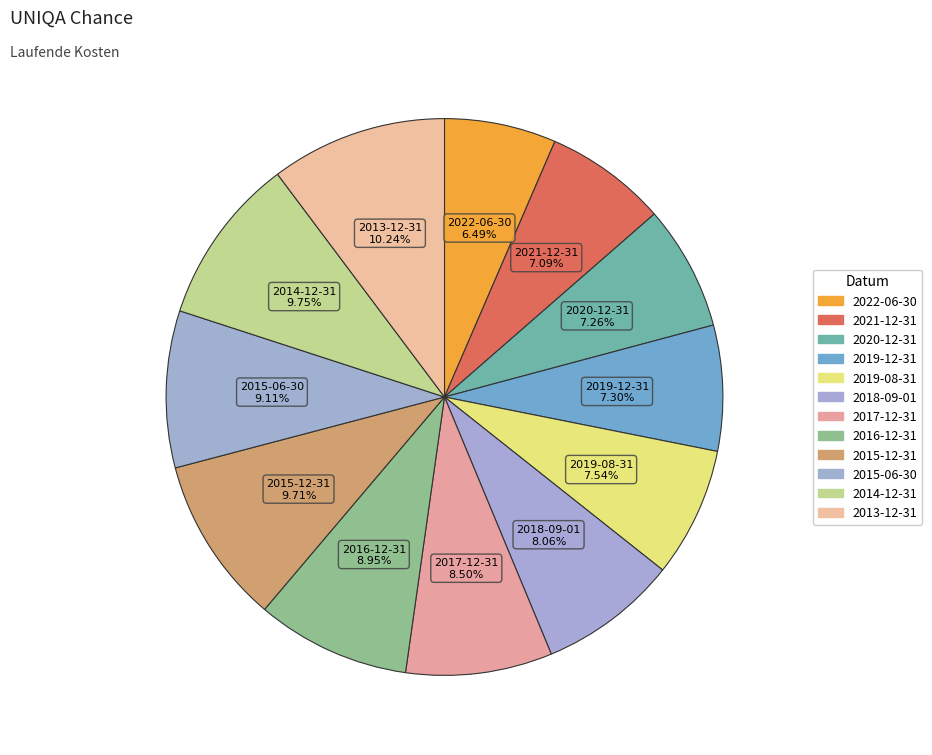

To the nearest percent, what percentage of the pie is 2021-12-31?

7%